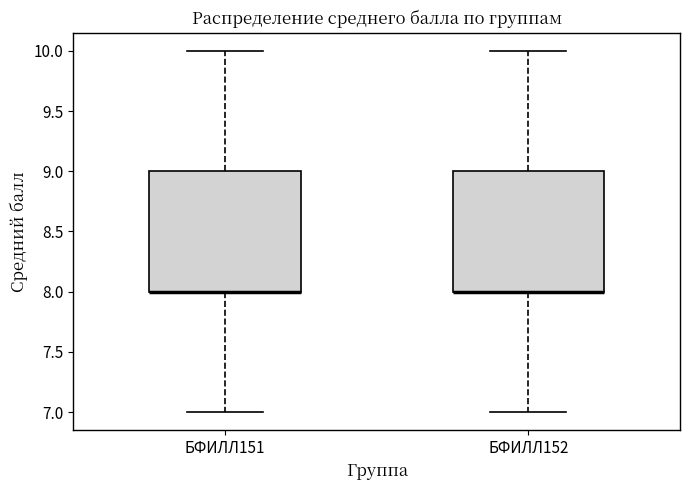

Reading left to right, transcribe this box plot: for each box, give where its median line is, the range the box spans, and where its two whiskers end, as read against the y-axis. The values are not printed on the chart, so give them approximately, as read against the axis.

БФИЛЛ151: median 8 (drawn on the box's lower edge), box 8 to 9, whiskers 7 to 10
БФИЛЛ152: median 8 (drawn on the box's lower edge), box 8 to 9, whiskers 7 to 10